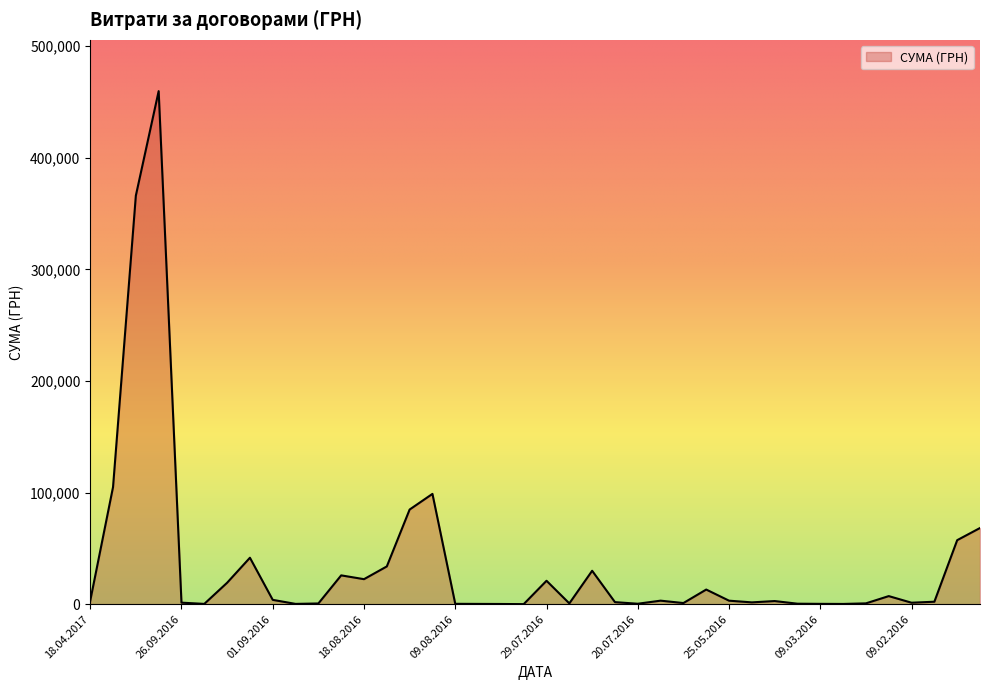

What is the maximum value shown in the chart?

459692.9